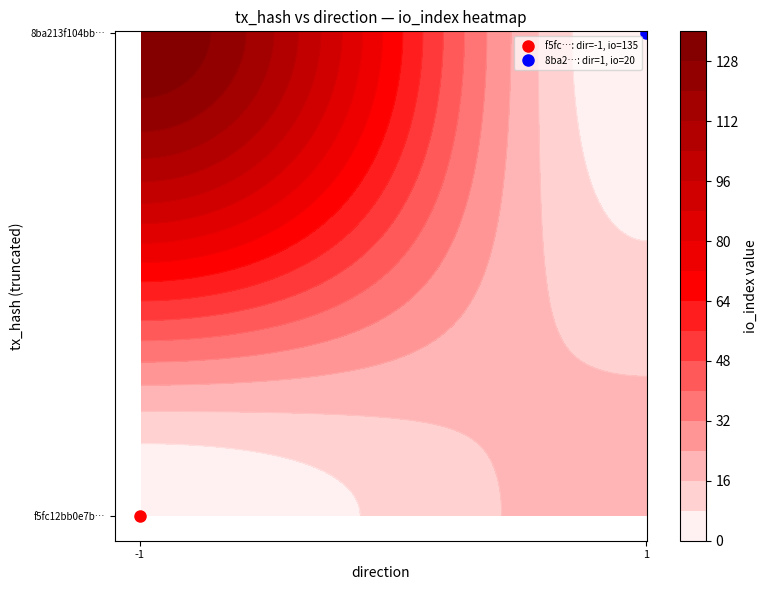

The value of 8ba213f104bb71b422a1bc81aa5be9b6ff234ef at io_index is 20. True or false?

True